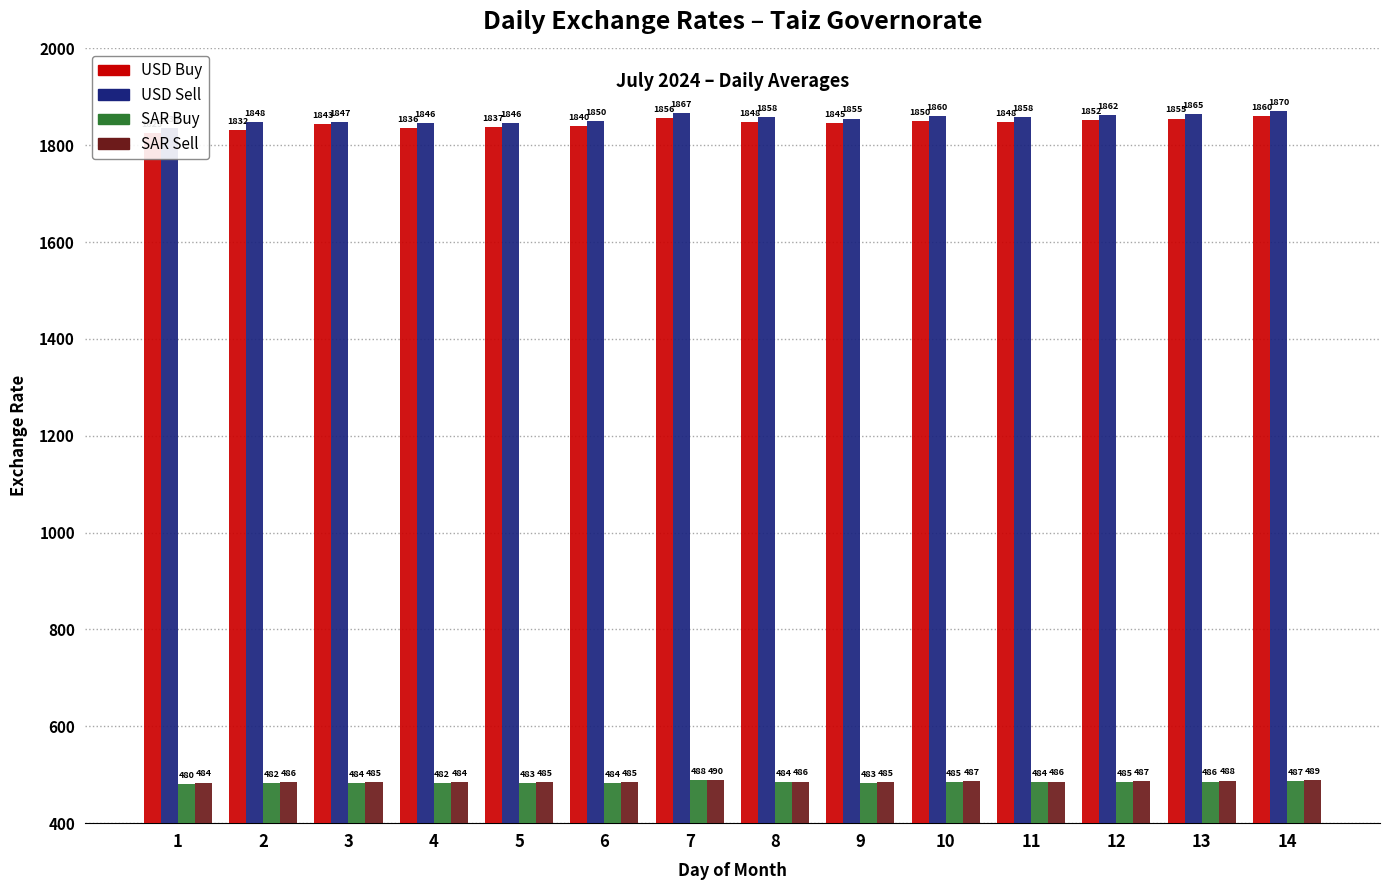

Which category has the lowest value across all series?

1